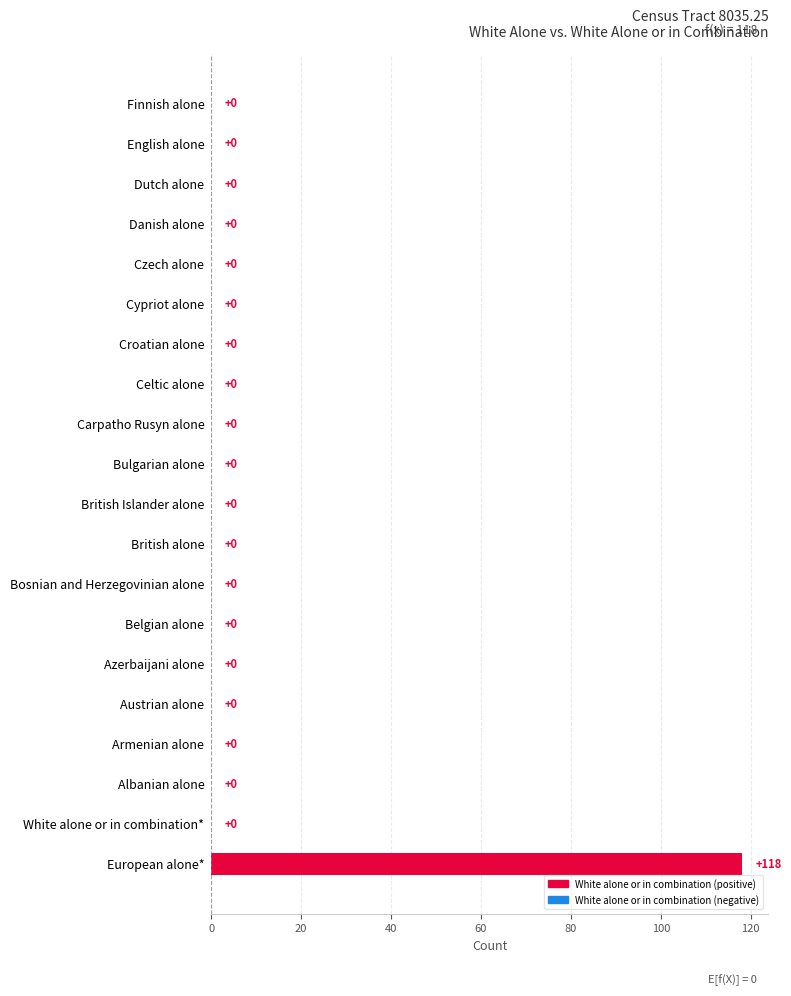

Reading top to bottom, what are all the values shown in this chart?

Finnish alone=0	English alone=0	Dutch alone=0	Danish alone=0	Czech alone=0	Cypriot alone=0	Croatian alone=0	Celtic alone=0	Carpatho Rusyn alone=0	Bulgarian alone=0	British Islander alone=0	British alone=0	Bosnian and Herzegovinian alone=0	Belgian alone=0	Azerbaijani alone=0	Austrian alone=0	Armenian alone=0	Albanian alone=0	White alone or in combination*=0	European alone*=118